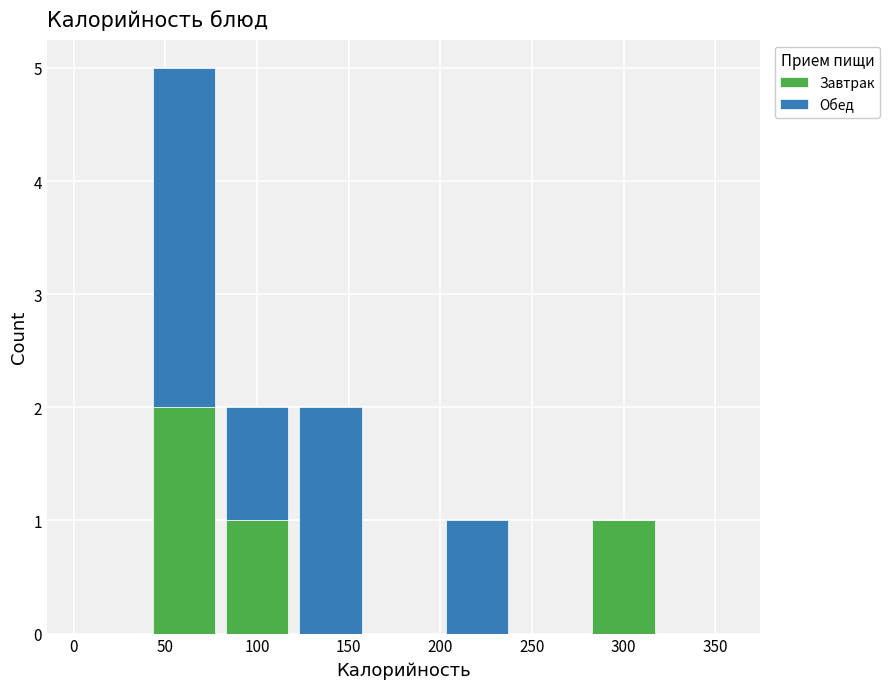

What is the total height of the stacked bar covering 200 to 240 on the x-axis? The values are not printed on the chart, so give them approximately, as read against the axis.

1